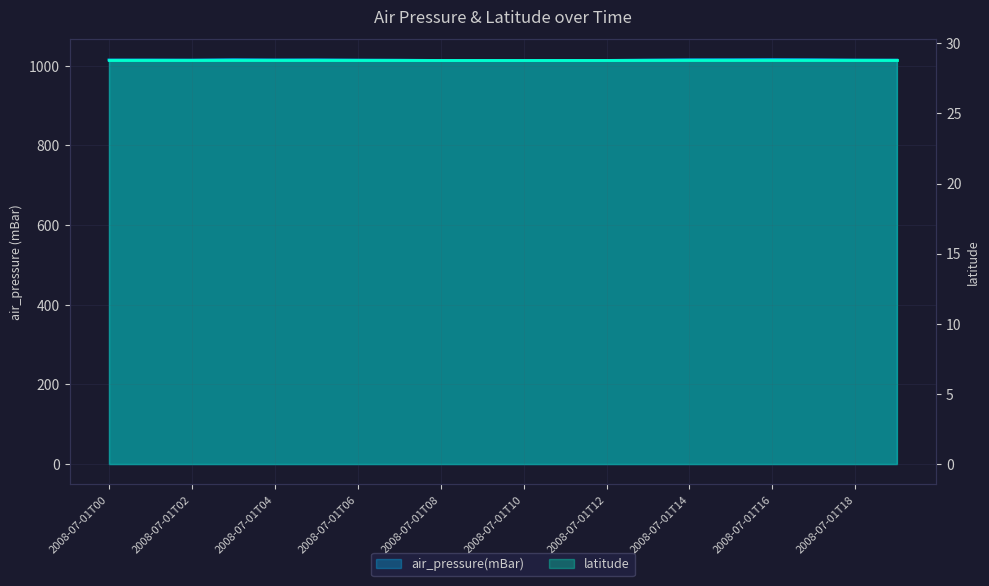

Does the chart display data point markers on the line(s)?

No